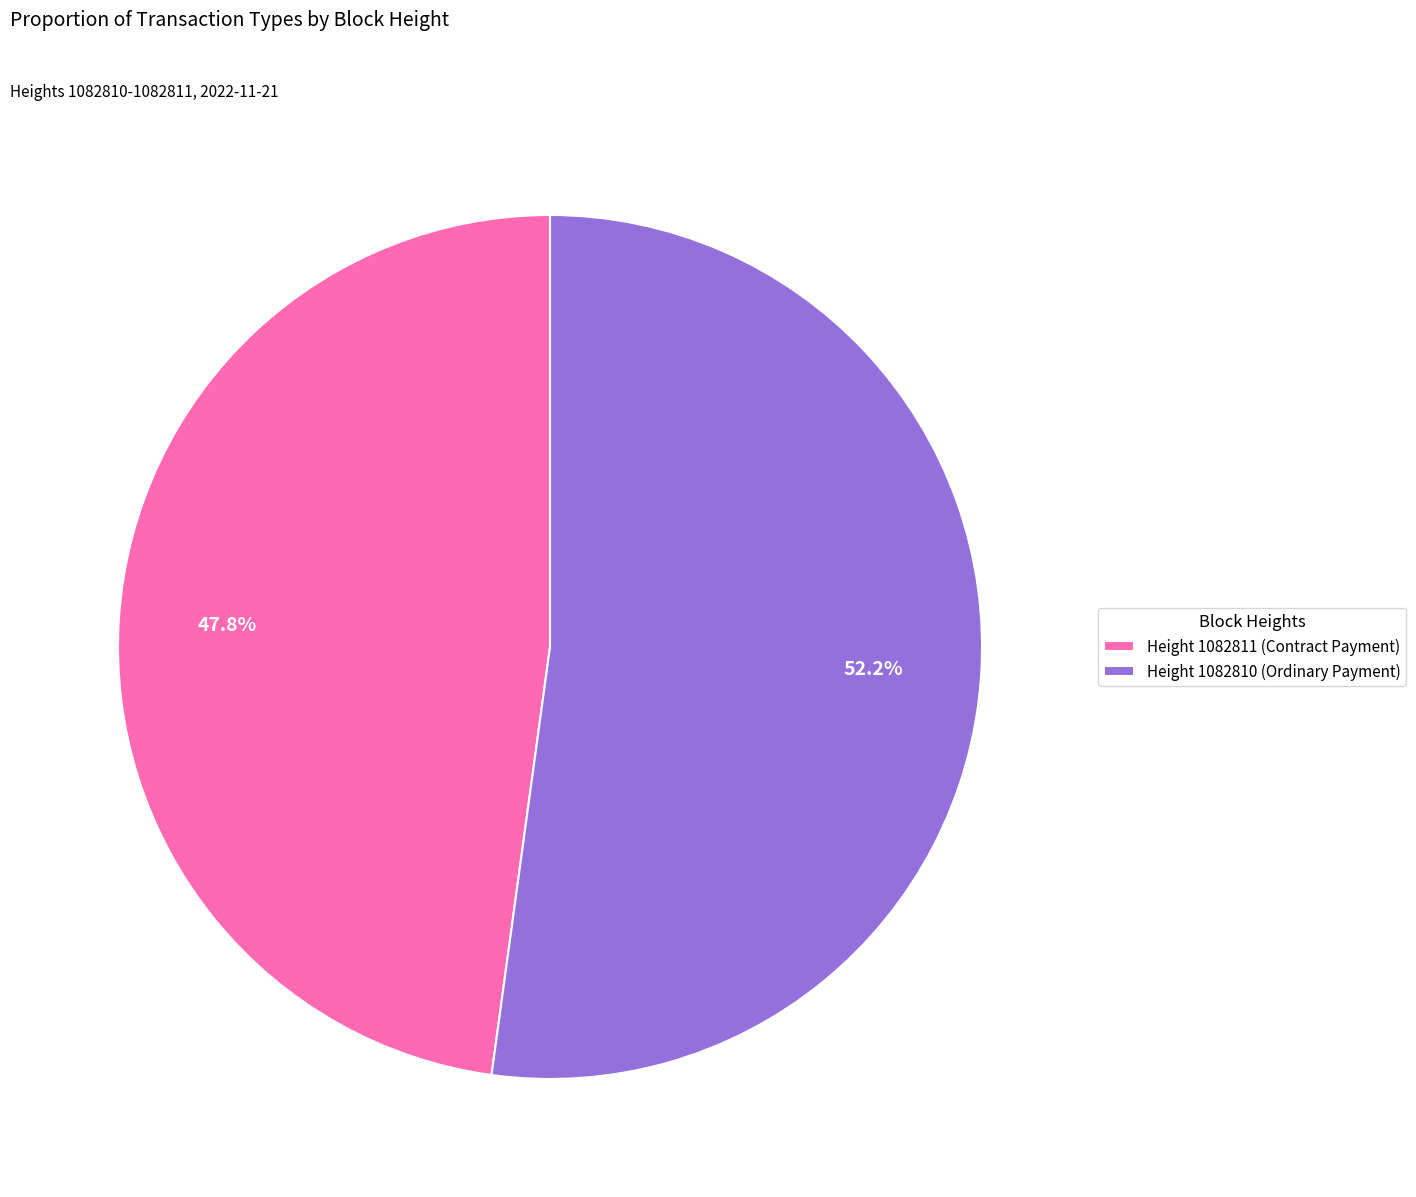

What is the total percentage of Height 1082811 (Contract Payment) and Height 1082810 (Ordinary Payment)?

100.0%